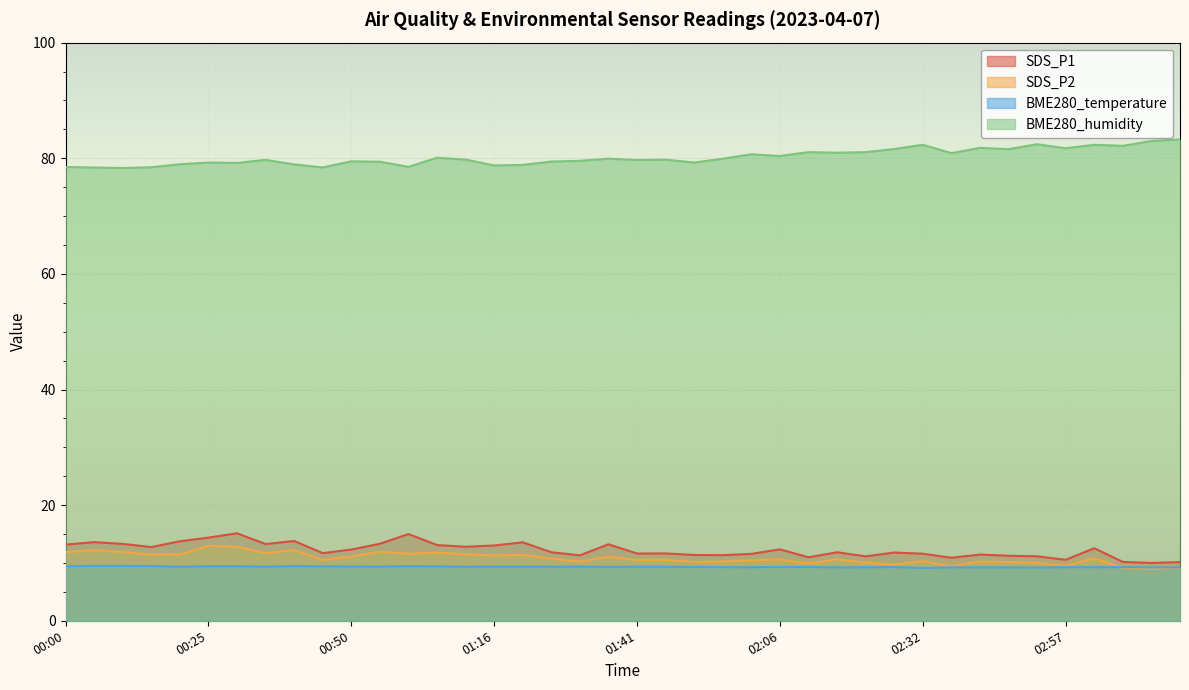

True or false: SDS_P1 and BME280_humidity intersect in this chart.

False